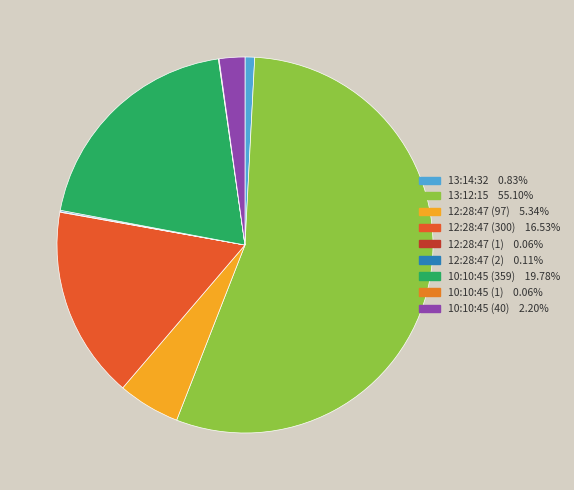

How much of the chart is everything except 13:14:32?

99.2%